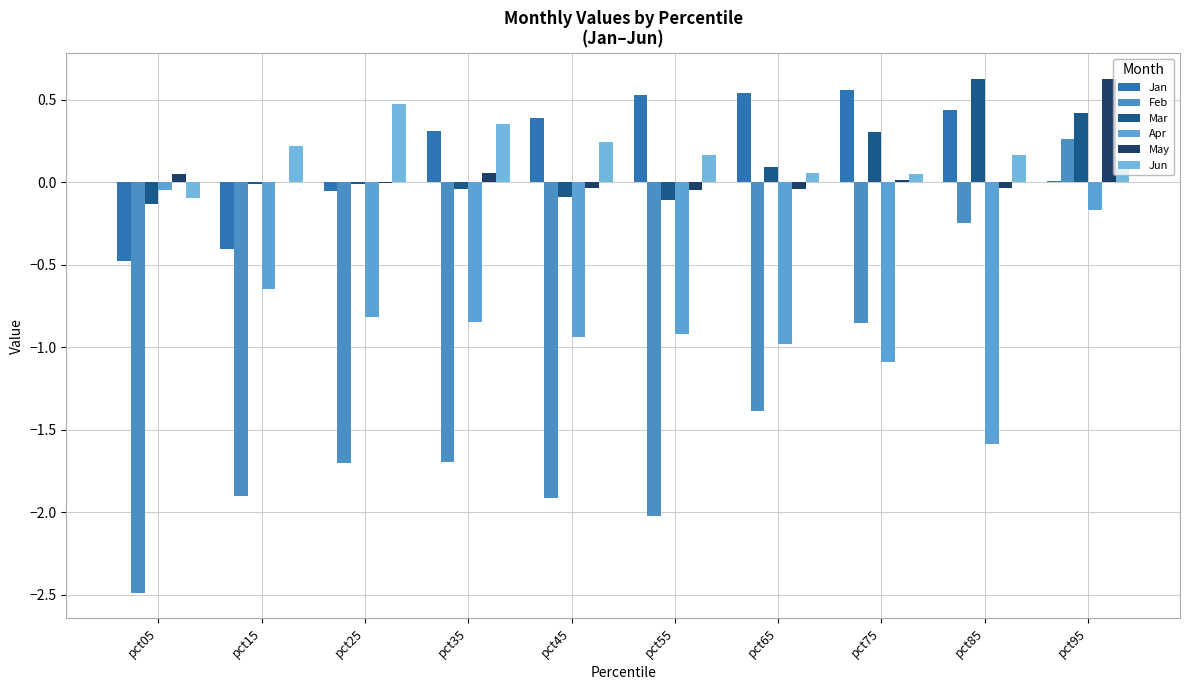

How many groups of bars are there?

10